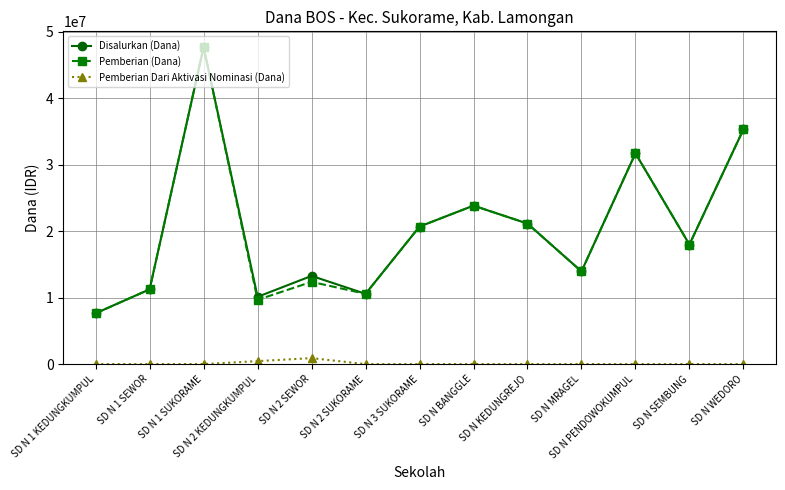

What is the difference between the Pemberian Dari Aktivasi Nominasi (Dana) values at SD N 2 SEWOR and SD N 1 KEDUNGKUMPUL?

900000